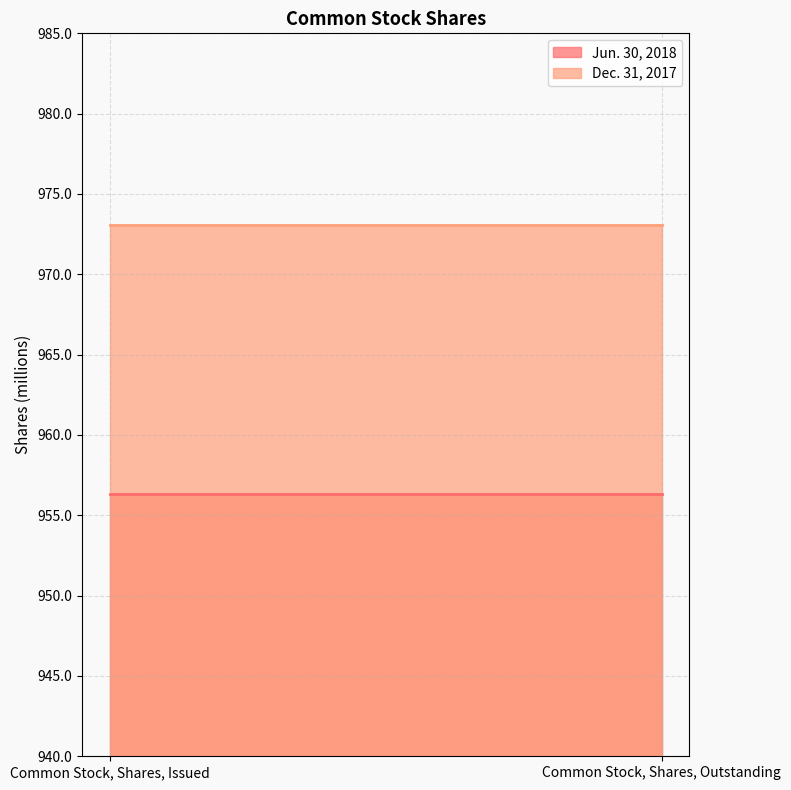

Reading left to right, what are all the values shown in this chart?

Jun. 30, 2018: 956.3	956.3
Dec. 31, 2017: 973.1	973.1